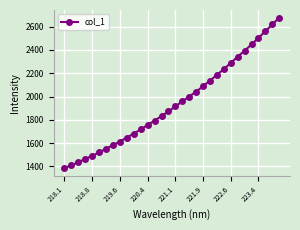

What is the maximum value shown in the chart?

2678.3